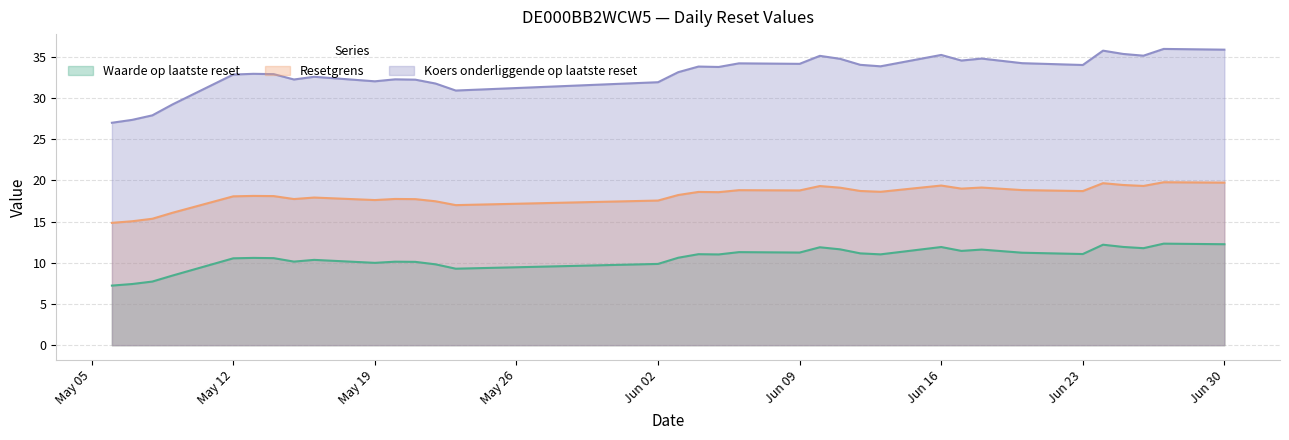

True or false: Koers onderliggende op laatste reset and Resetgrens cross at least once.

False